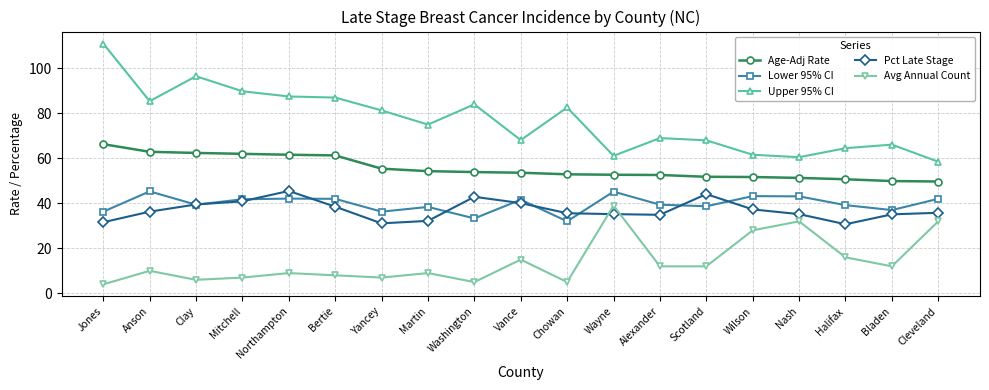

What is the lowest value of the Age-Adj Rate series?

49.7